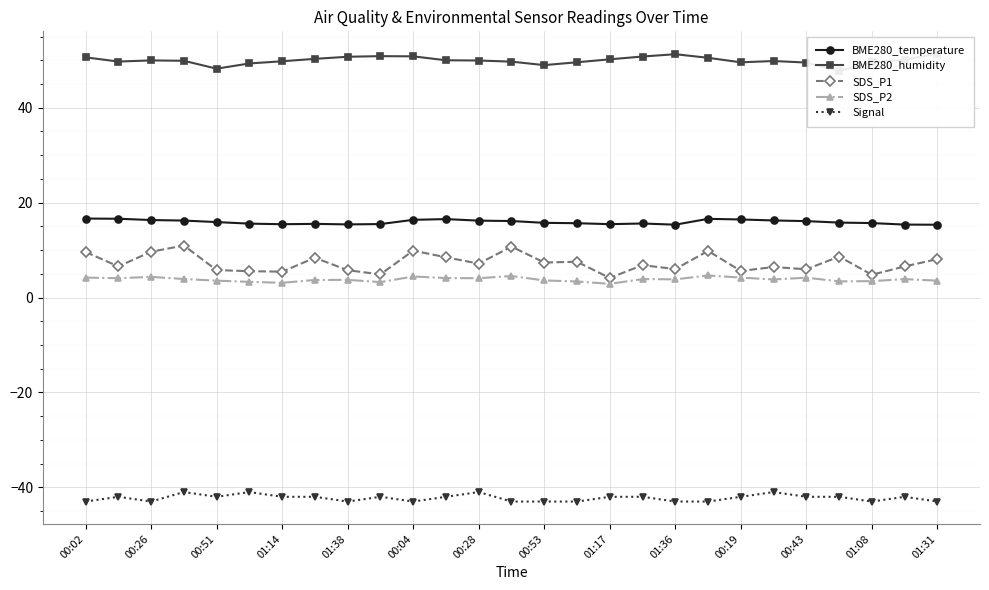

The Signal series shows -24.1 at 17. True or false?

False